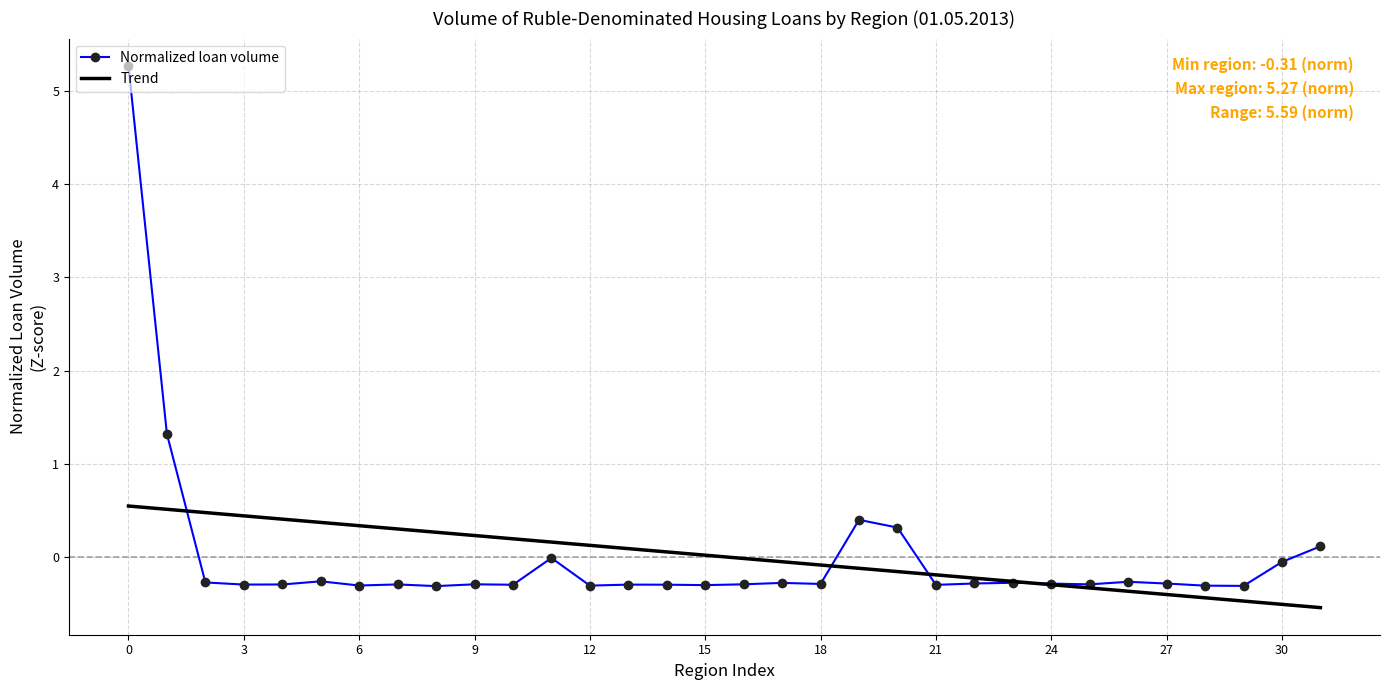

Rank the series by their maximum value, from highest to lowest.

Normalized loan volume, Trend